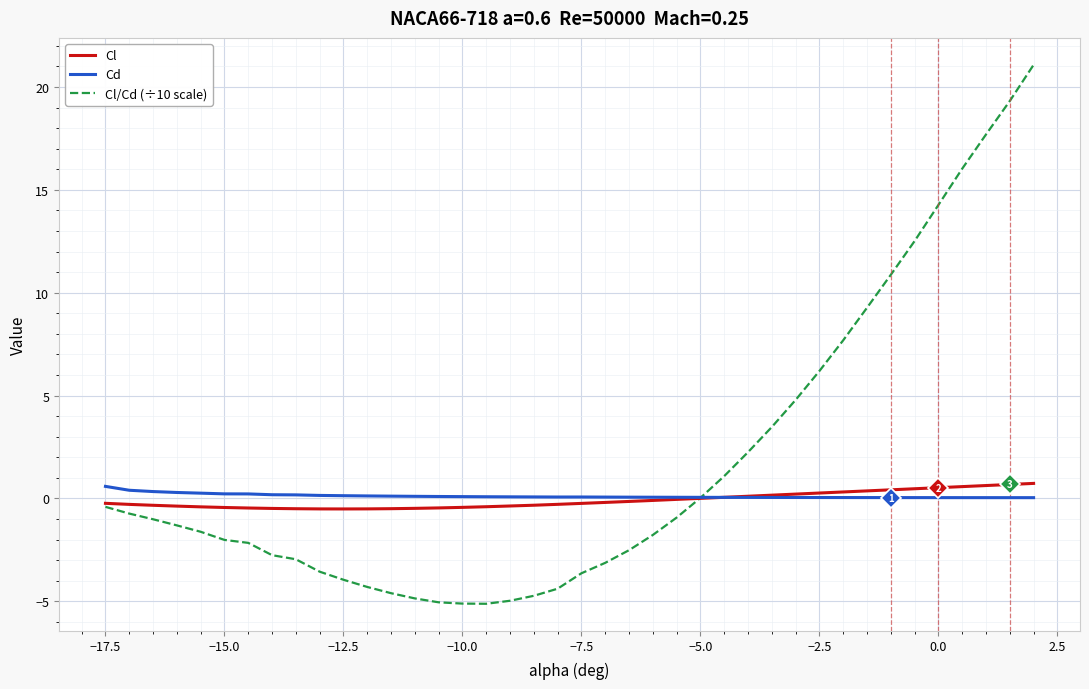

Which series has the widest spread of values?

Cl/Cd (÷10 scale)